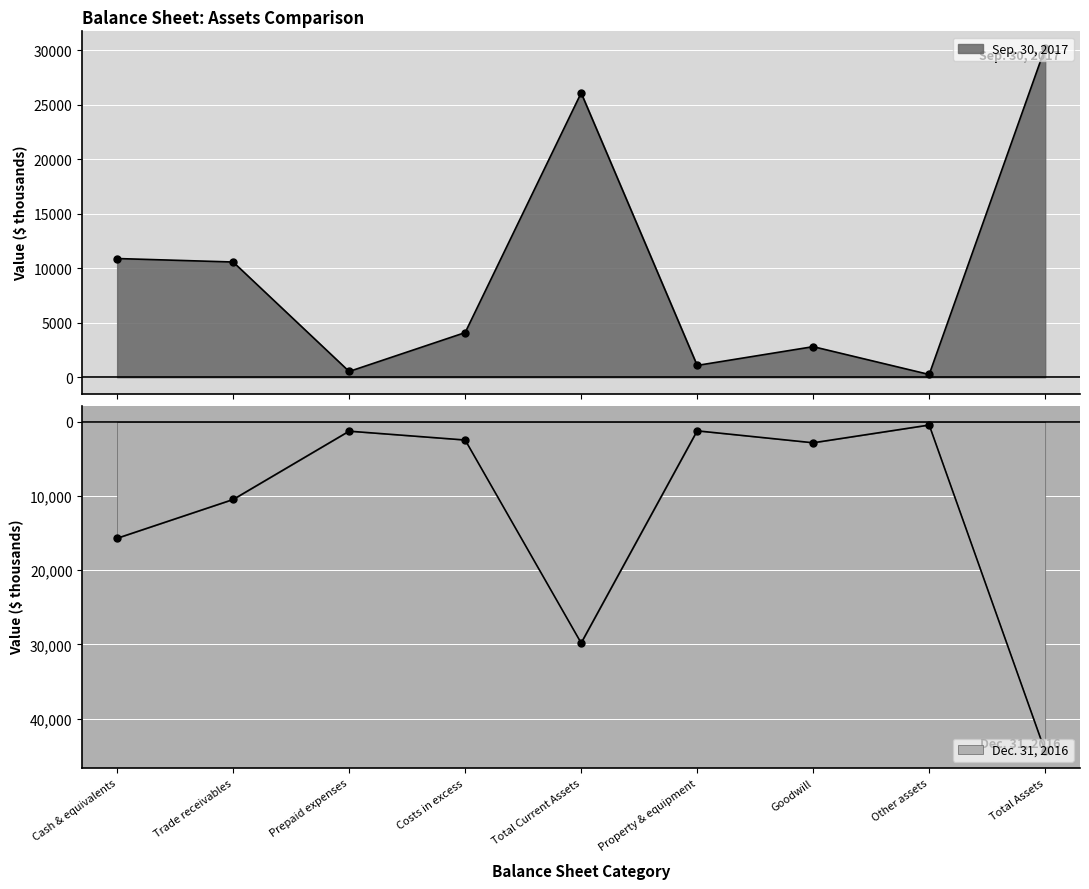

What value does the Dec. 31, 2016 series have at Costs in excess?

-2434